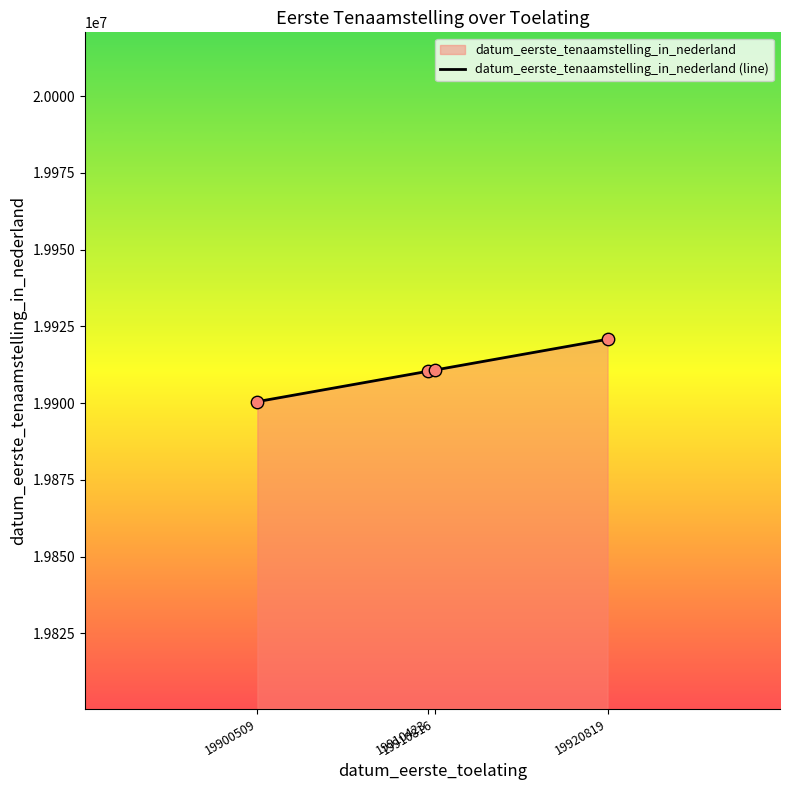

Which has a higher value, 19910423 or 19920819?

19920819